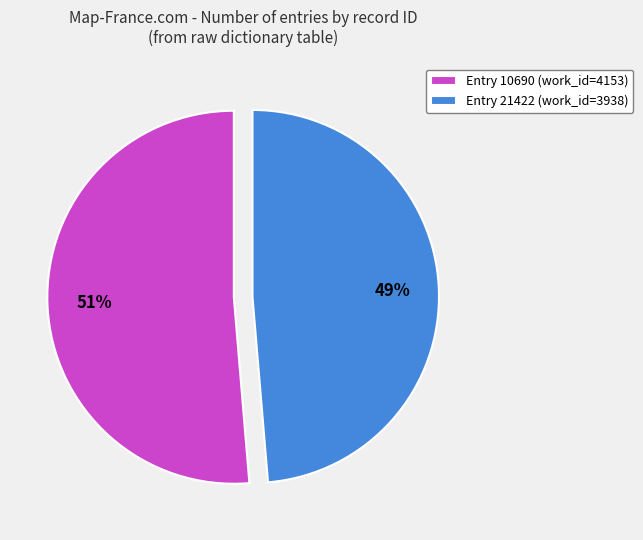

Combined, do Entry 21422 (work_id=3938) and Entry 10690 (work_id=4153) account for over 50%?

Yes